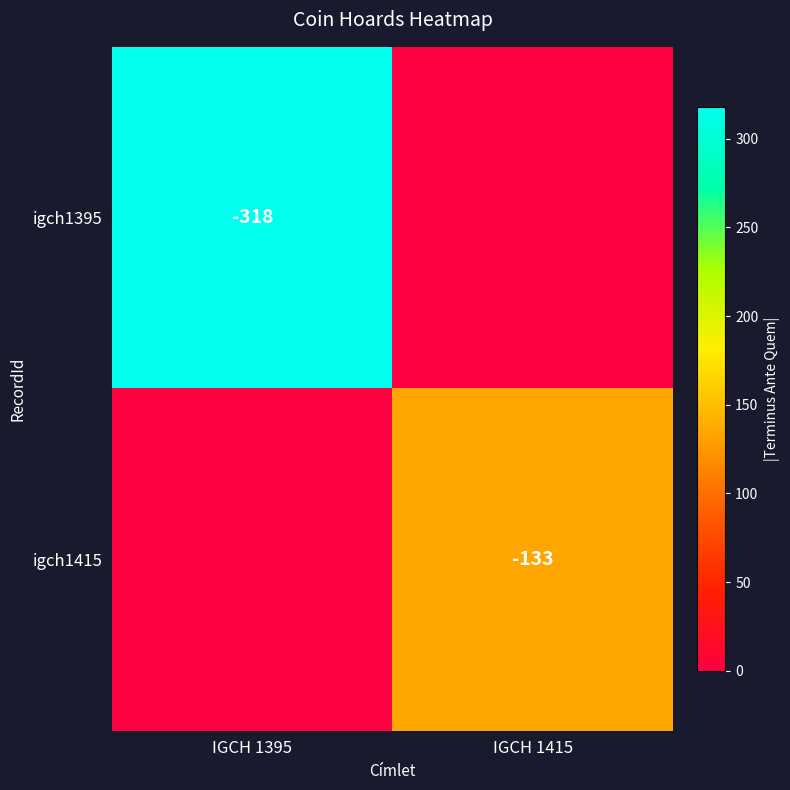

The igch1415 series shows -133 at IGCH 1415. True or false?

True